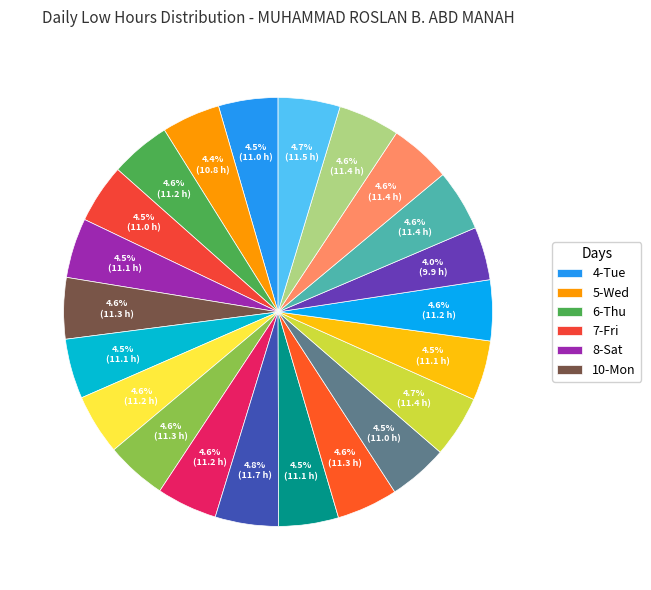

Which category has the biggest portion of the pie?

15-Sat